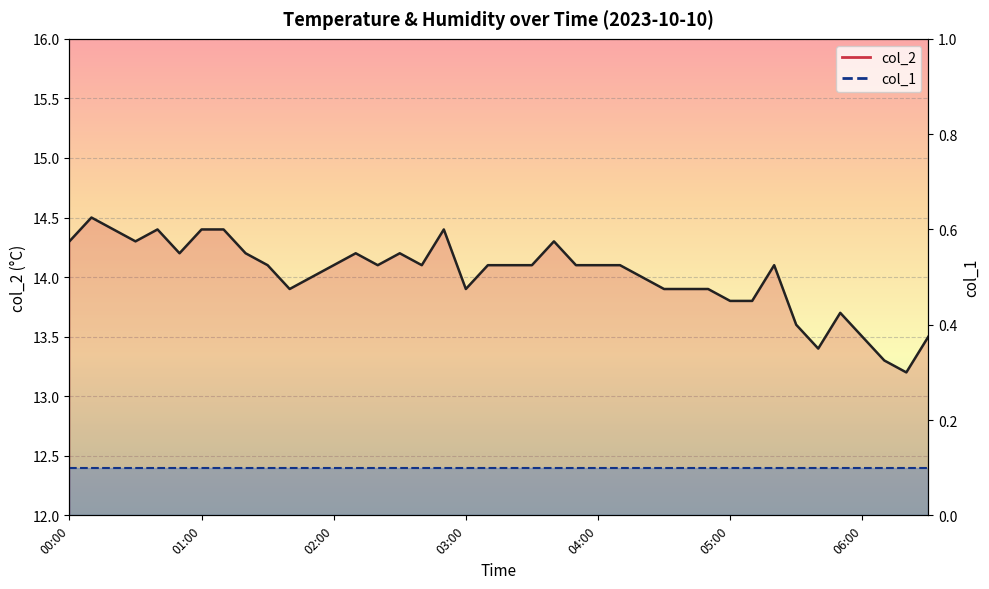

True or false: col_1 line and col_2 line cross at least once.

False